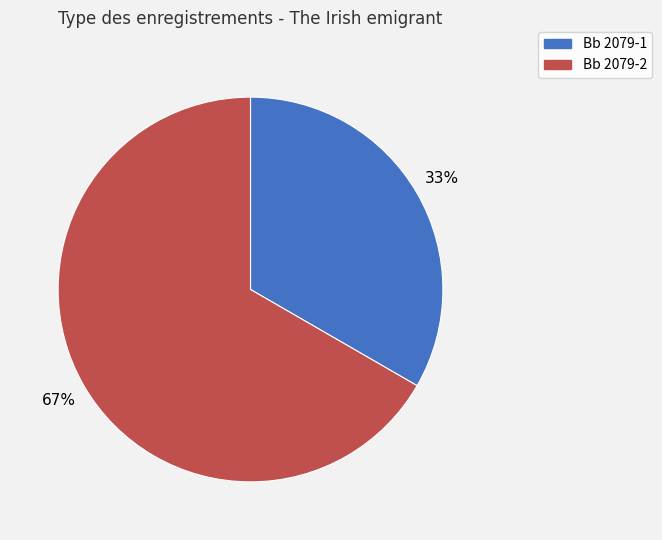

Rank the categories by value from highest to lowest.

Bb 2079-2, Bb 2079-1